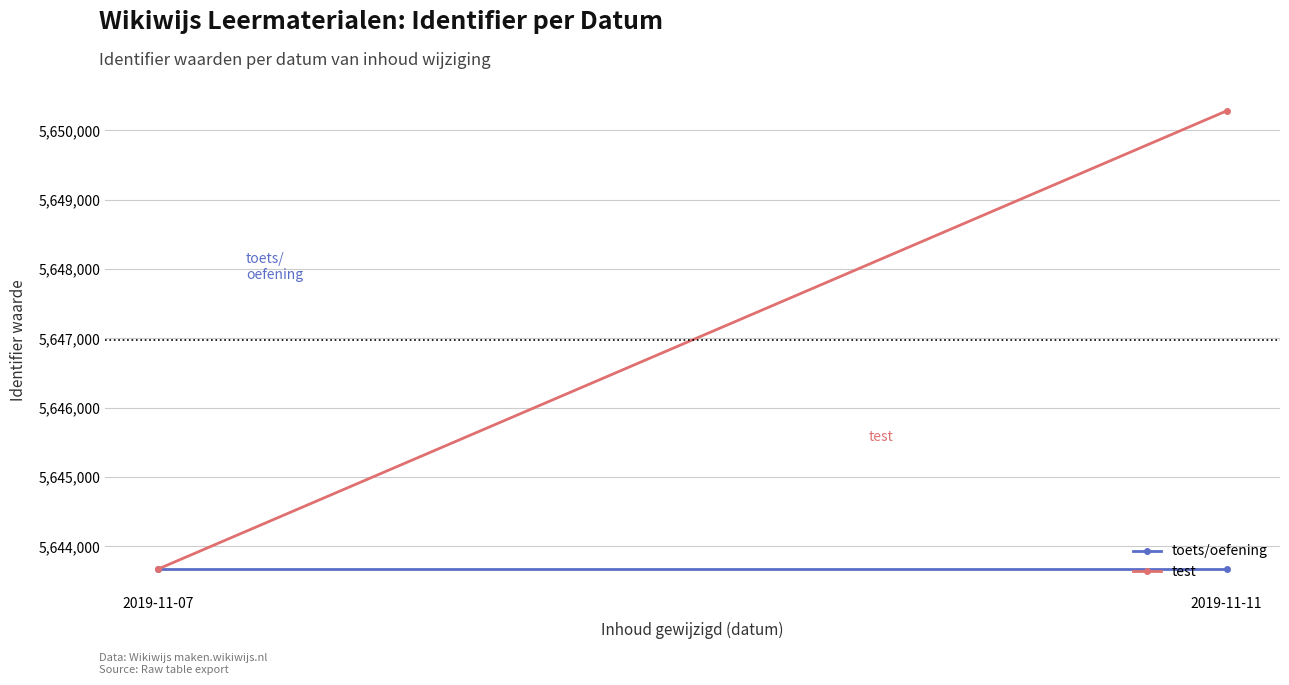

How many lines are shown in the chart?

2